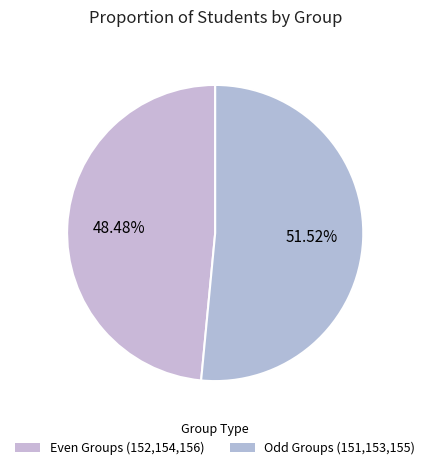

How many slices are in this pie chart?

2